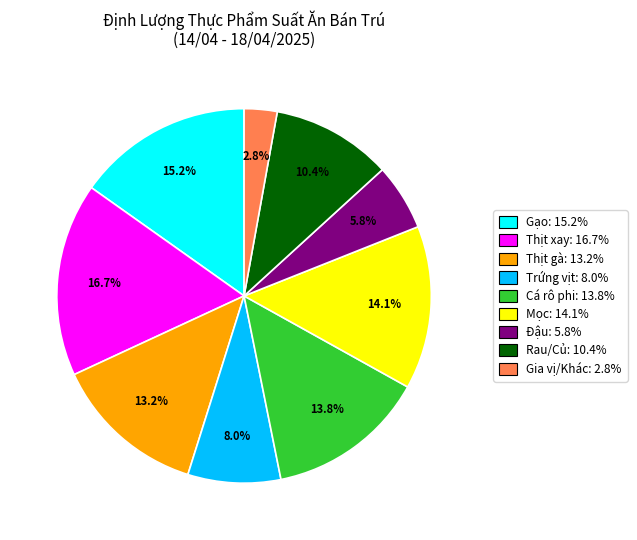

How many segments does this pie chart have?

9